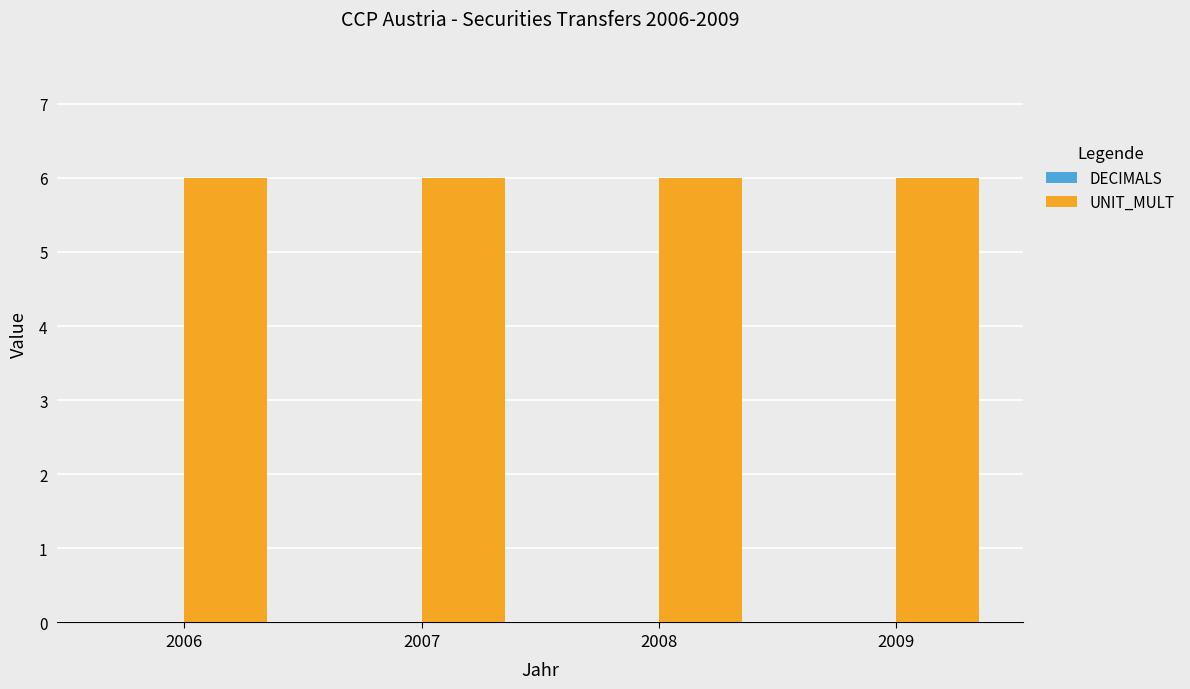

Is it true that UNIT_MULT equals 6 at 2009?

True